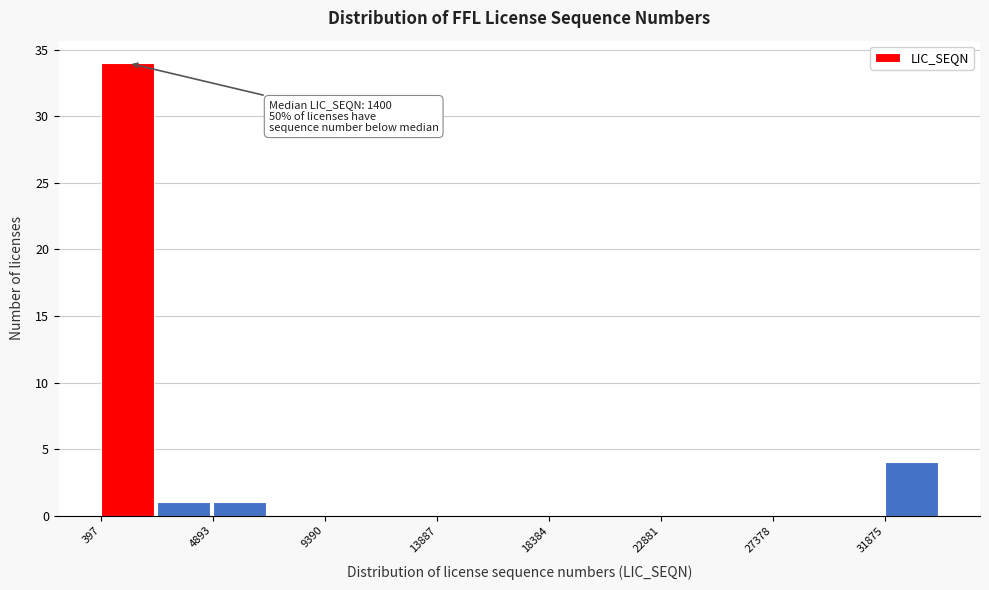

Over which range of the x-axis is the bar tallest?

500 to 2500